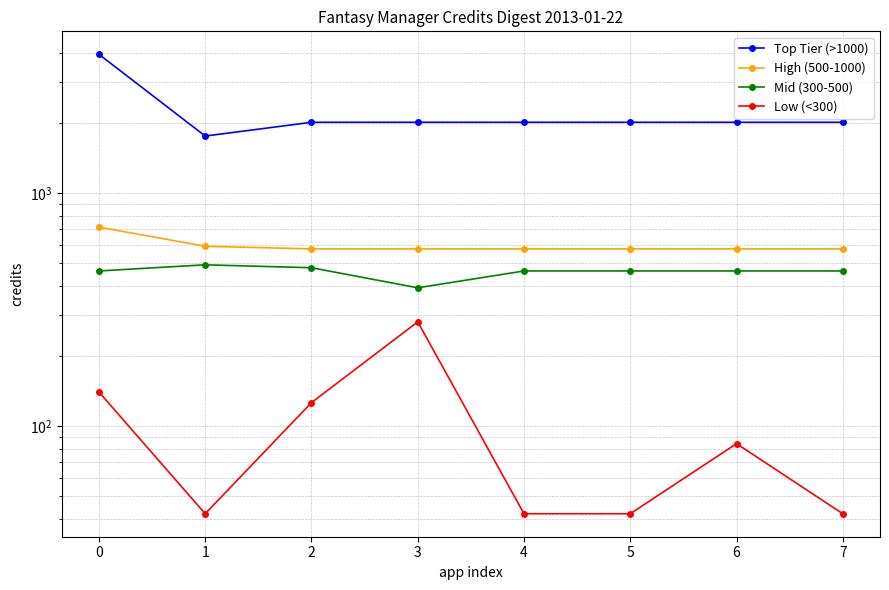

How many interior local peaks does the Mid (300-500) series have?

1